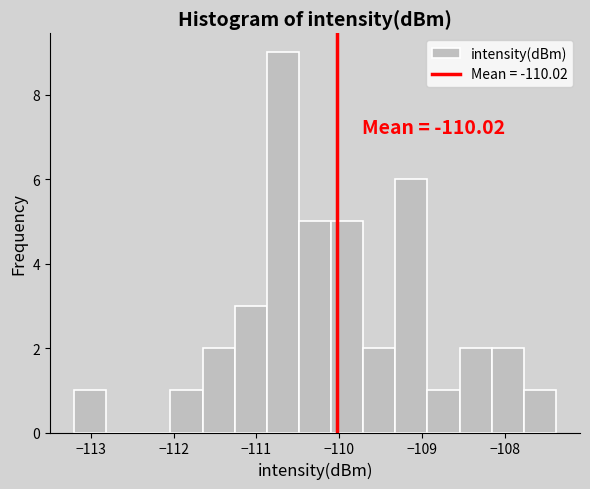

Around what value on the x-axis is the tallest bar? Give the approximate position of its centre, as read against the axis.

-110.7